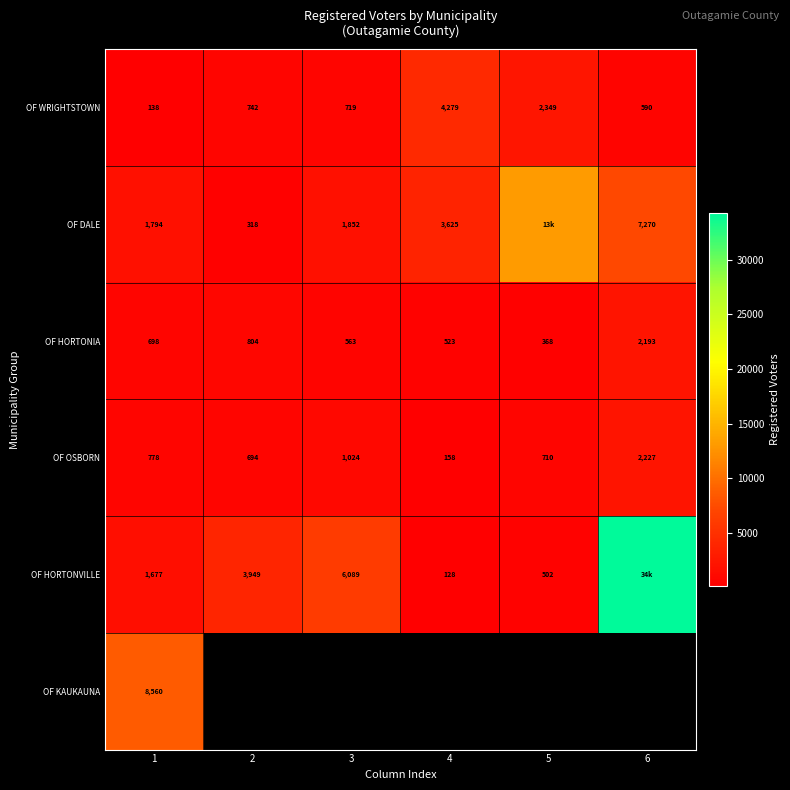

At which label does OF WRIGHTSTOWN reach its minimum?

1